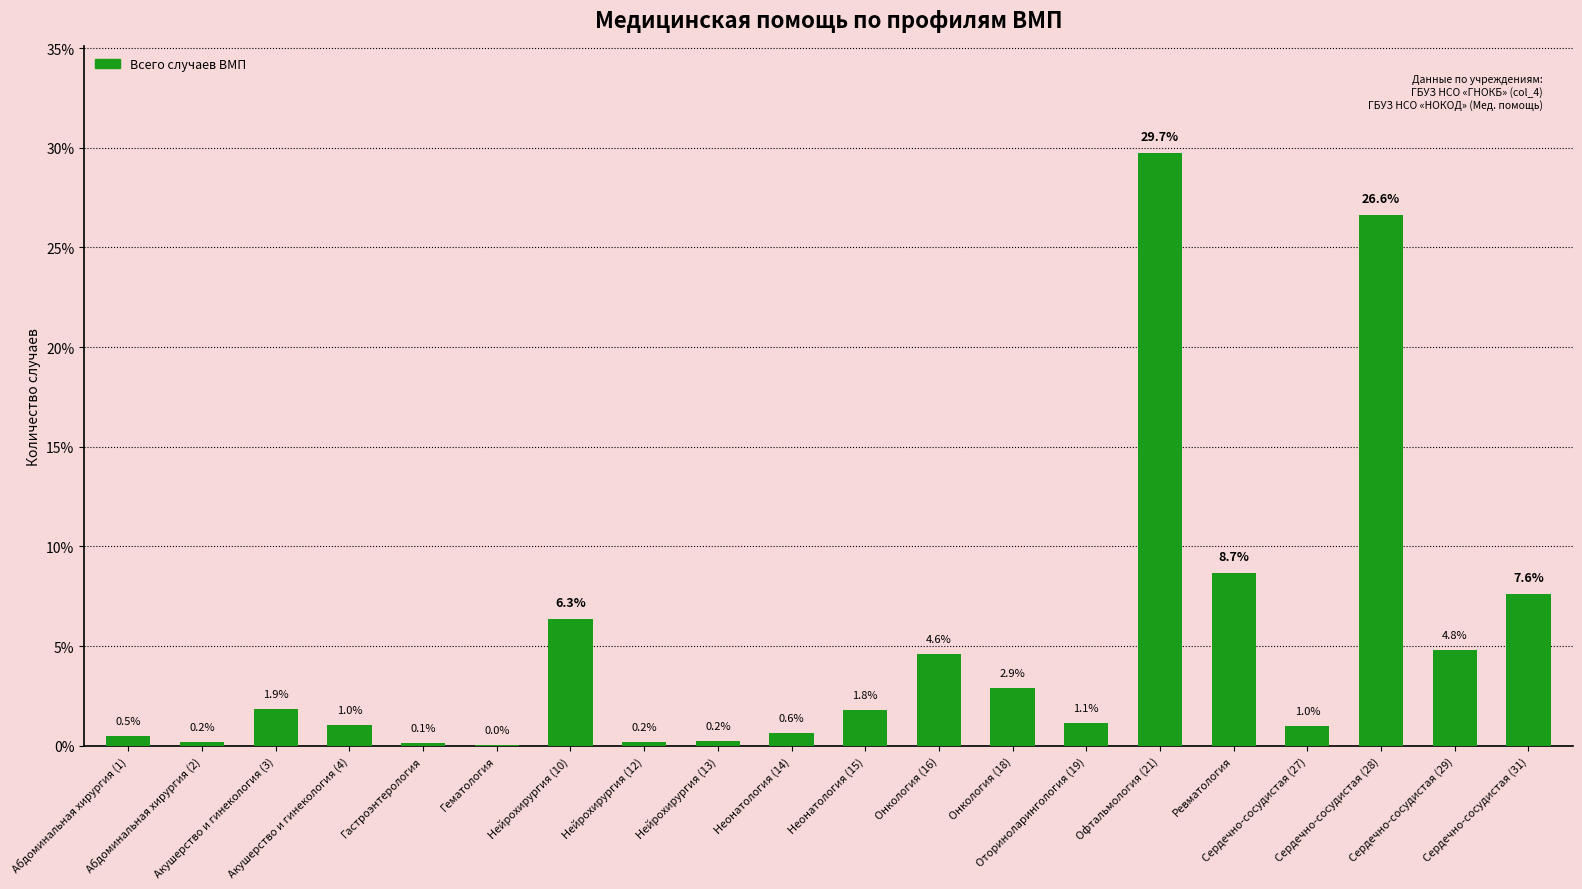

What is the greatest value displayed?

29.7